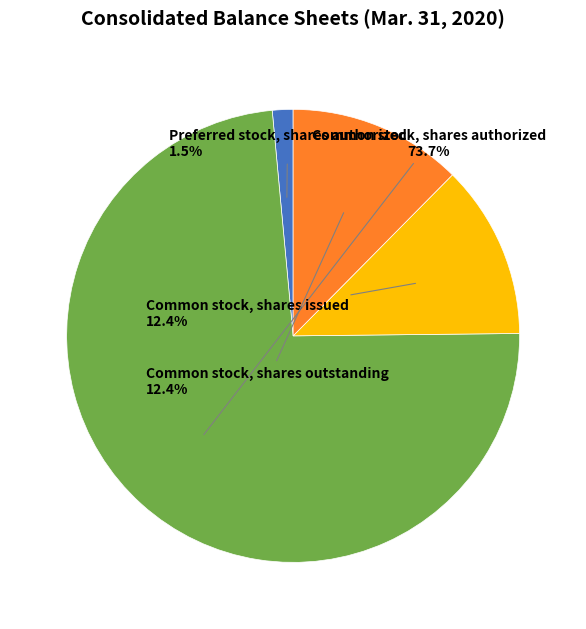

How many slices are in this pie chart?

4